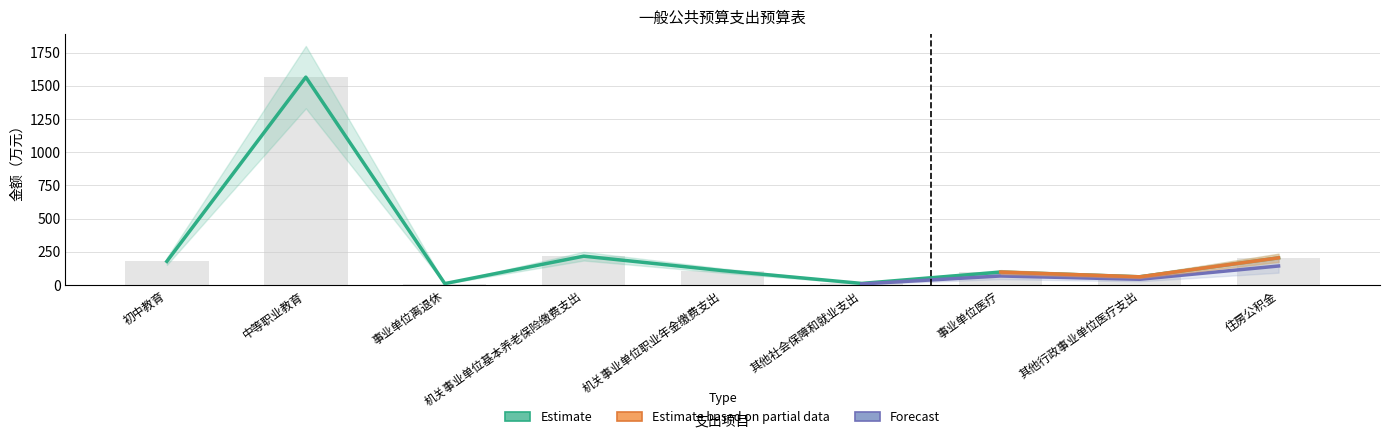

How many bars are there in total?

9